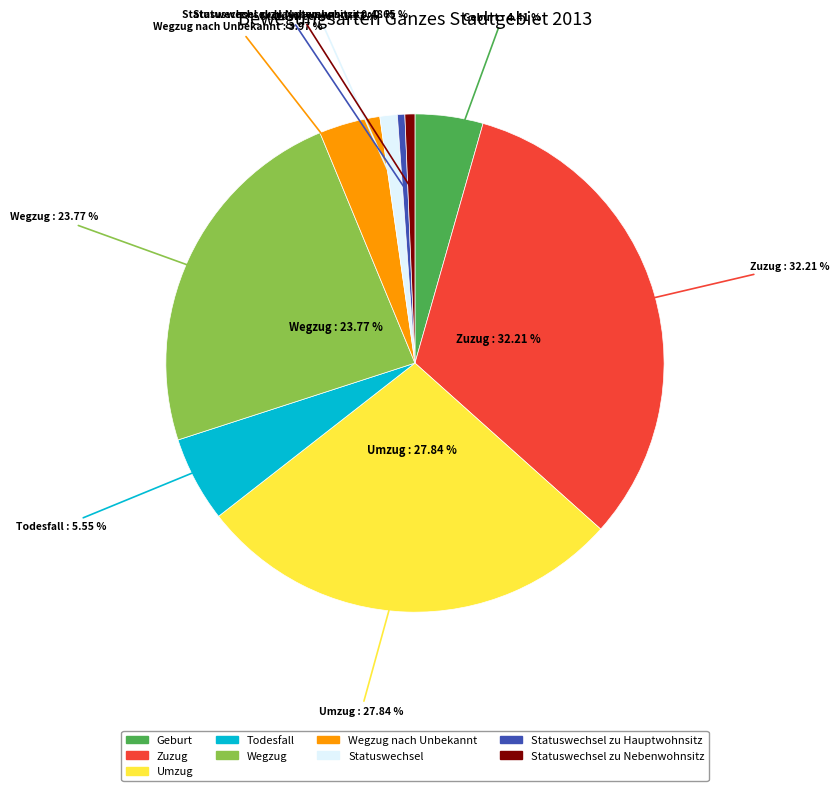

The Statuswechsel zu Nebenwohnsitz slice represents 12% of the pie. True or false?

False